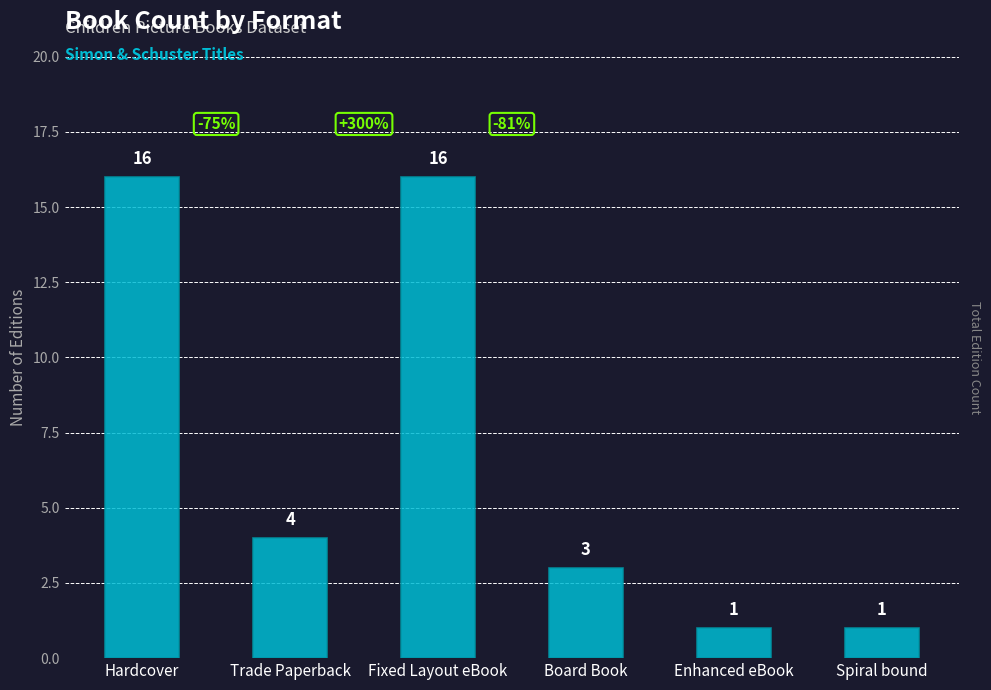

Reading left to right, transcribe all the data shown in this chart.

16	4	16	3	1	1